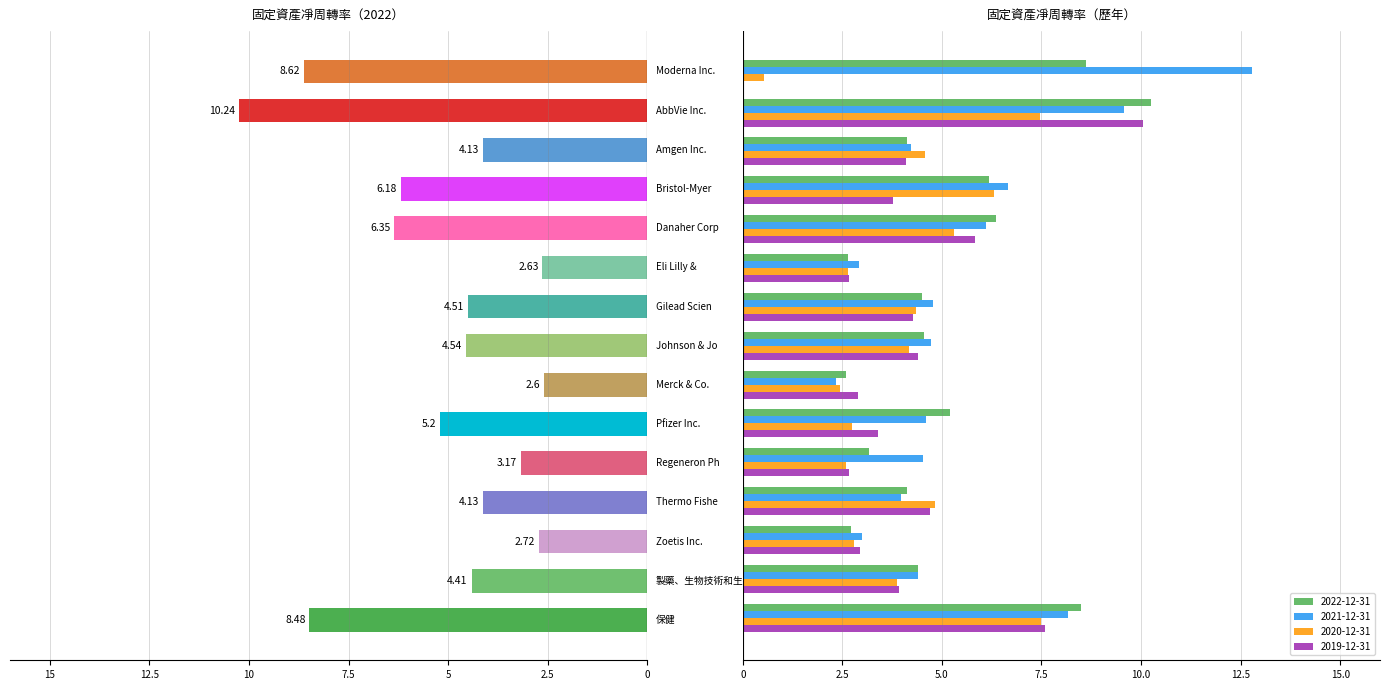

True or false: 2021-12-31 has a value of 6.1 at Danaher Corp..

True